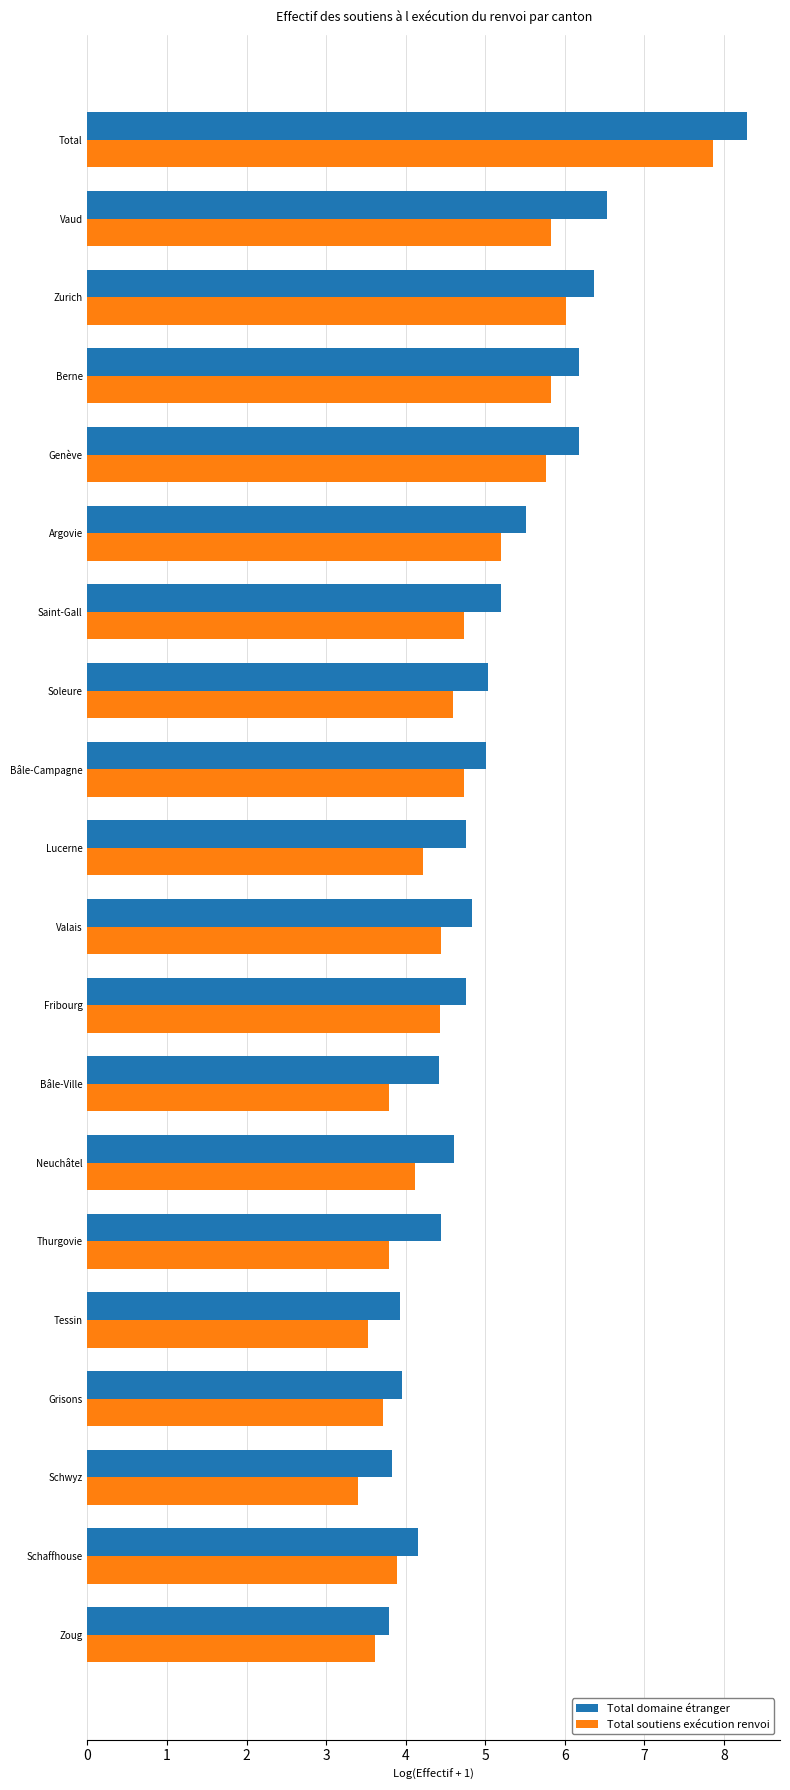

Which category has the lowest value across all series?

Schwyz